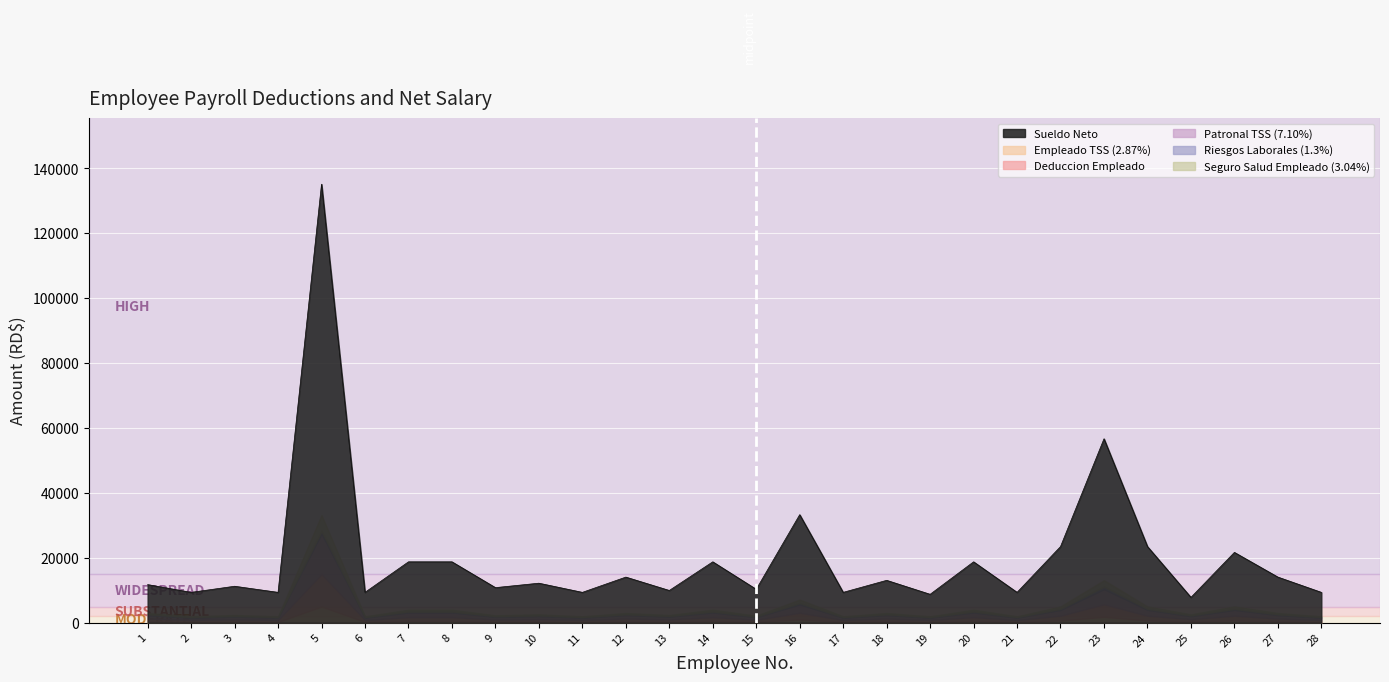

At how many categories does at least one series exceed 12399?

13